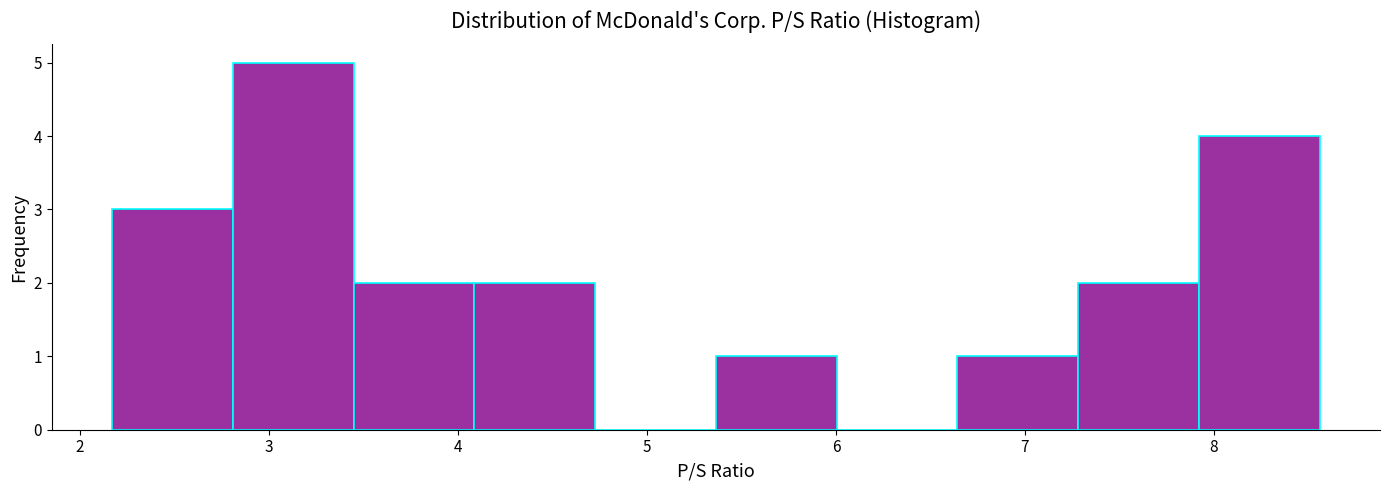

How tall is the bar that spans 7.9 to 8.6 on the x-axis? Neither the bar edges nor the heights are printed on the chart, so give them approximately, as read against the axes.

4